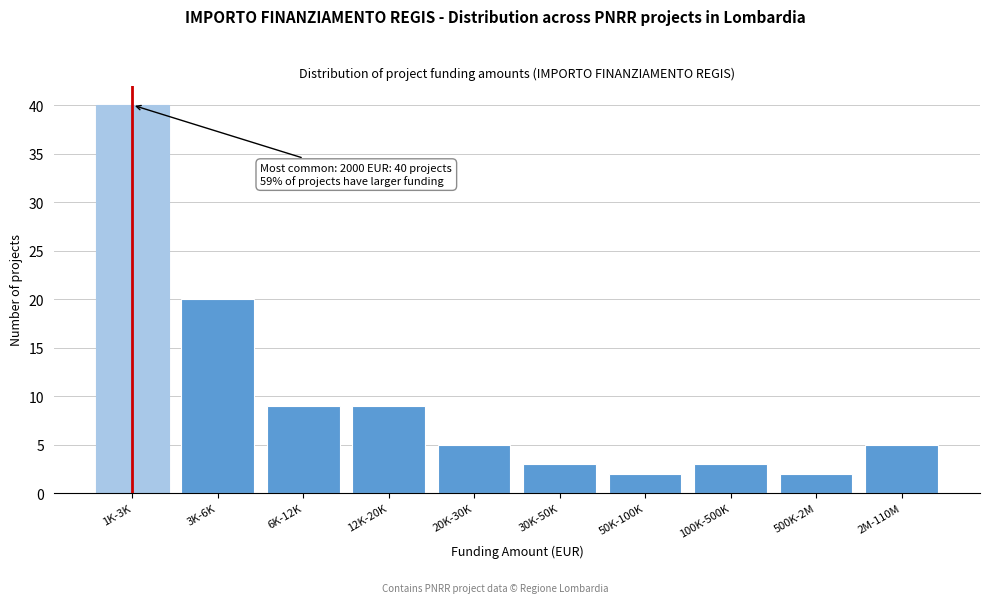

Reading right to left, what are all the values shown in this chart?

2M-110M=5	500K-2M=2	100K-500K=3	50K-100K=2	30K-50K=3	20K-30K=5	12K-20K=9	6K-12K=9	3K-6K=20	1K-3K=40